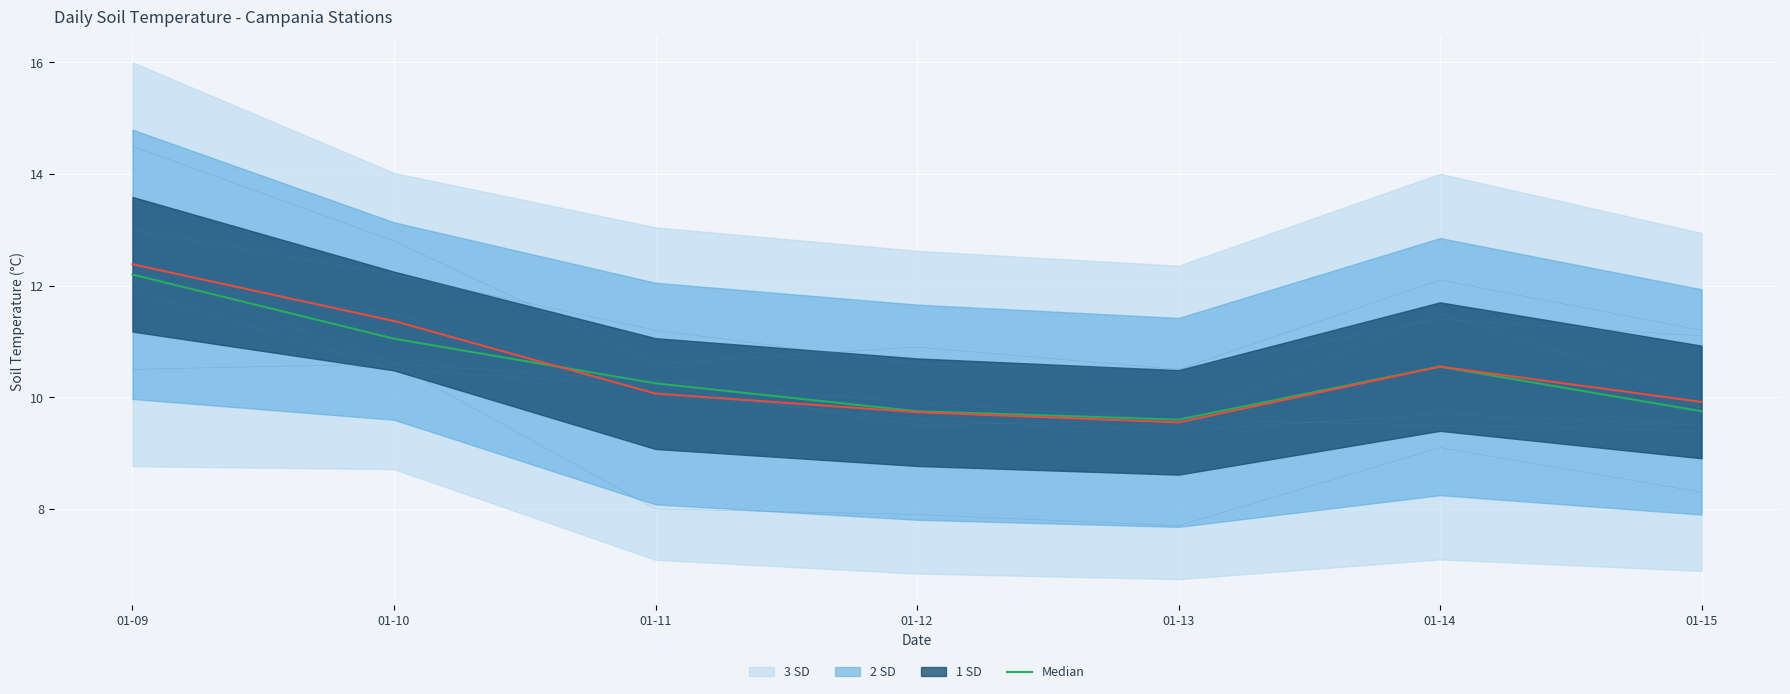

True or false: Casarea 25 and Apice 597 intersect in this chart.

False